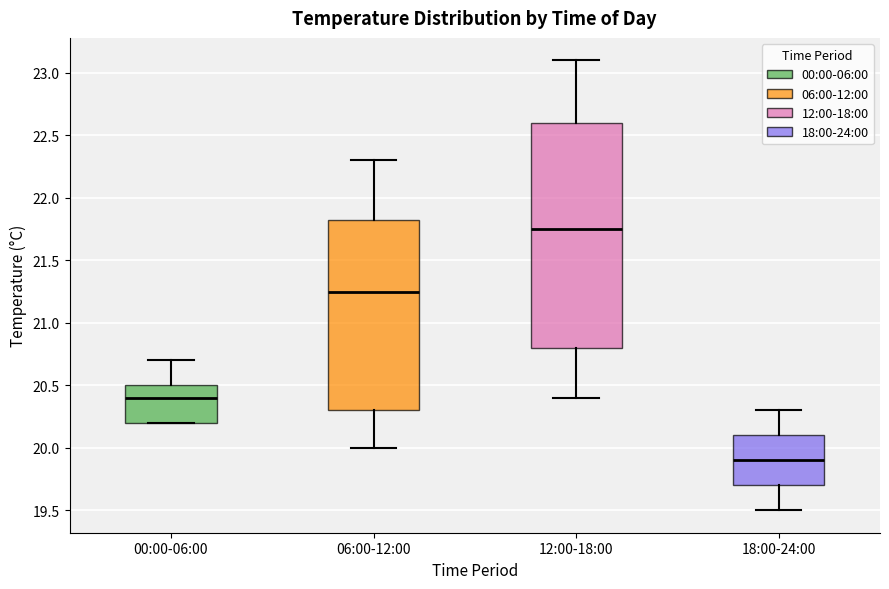

Which box has the lowest median line?

18:00-24:00